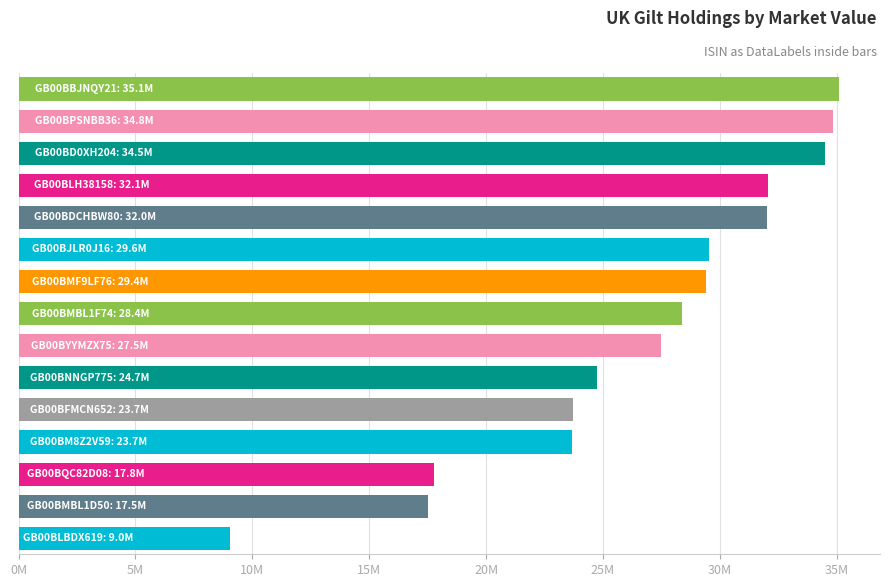

Are the bars horizontal?

Yes